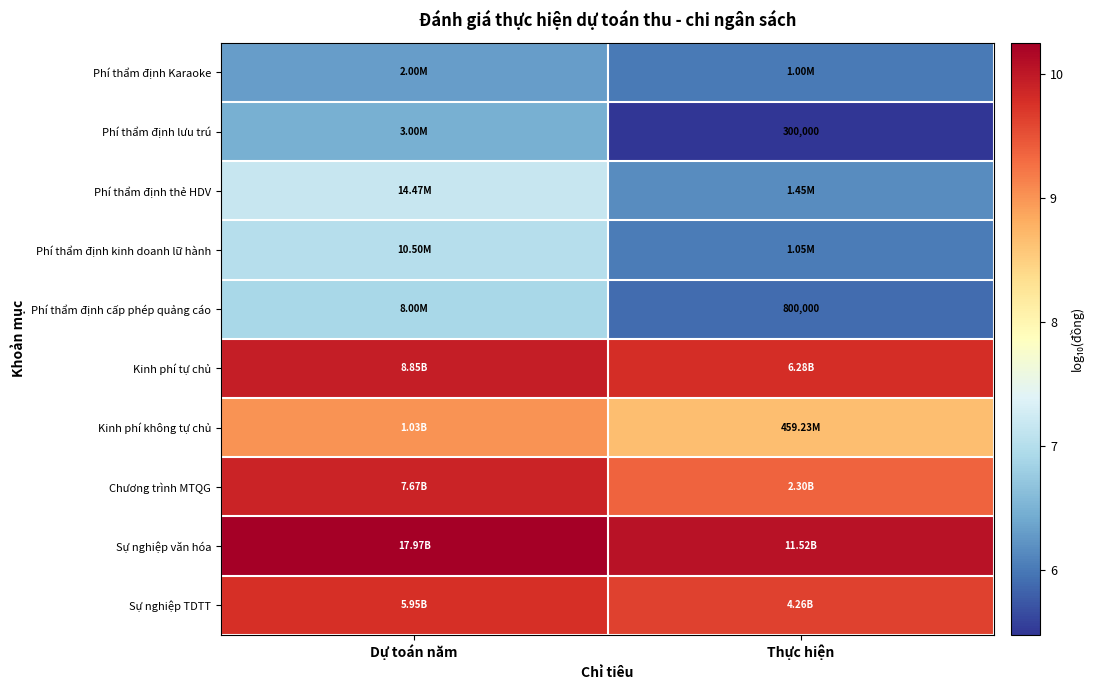

Which category has the lowest value across all series?

Thực hiện